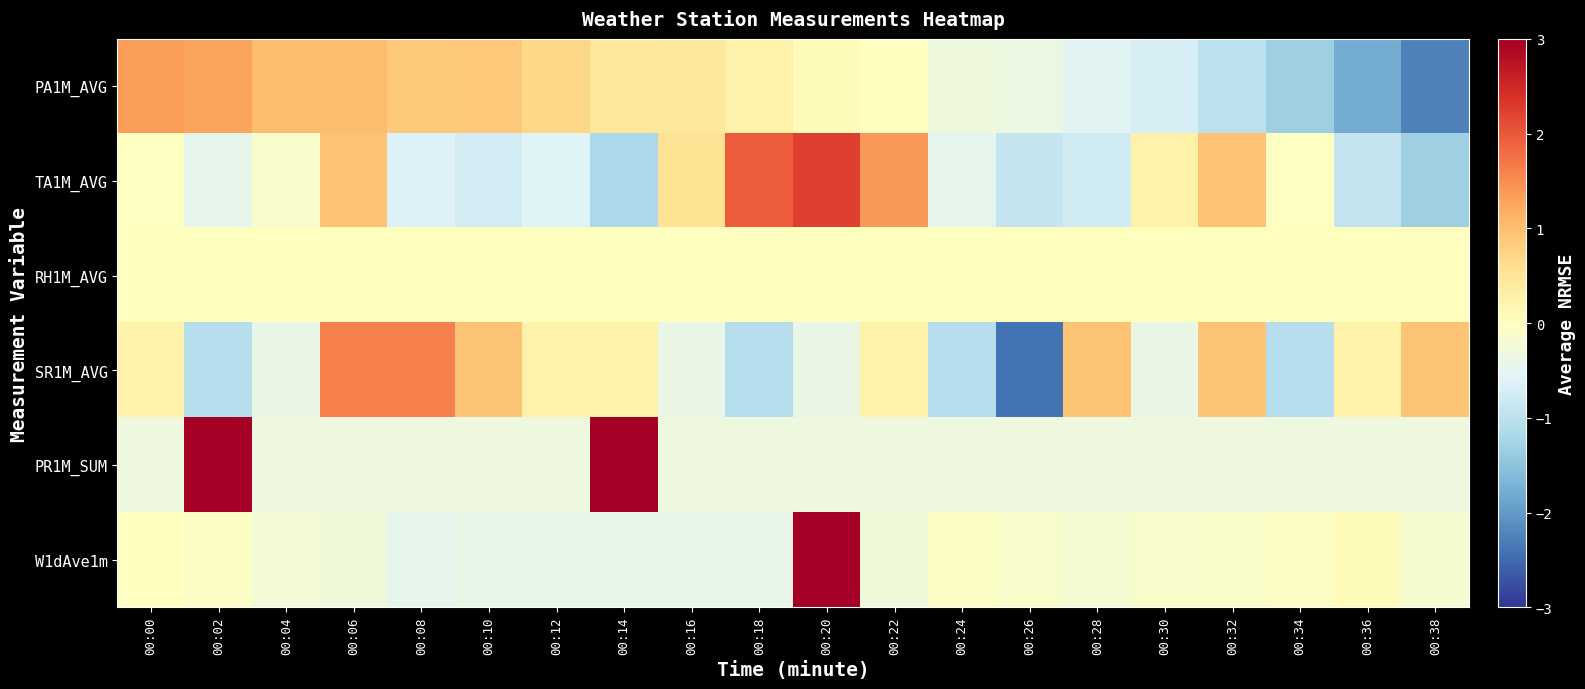

At how many categories does at least one series exceed 0?

17